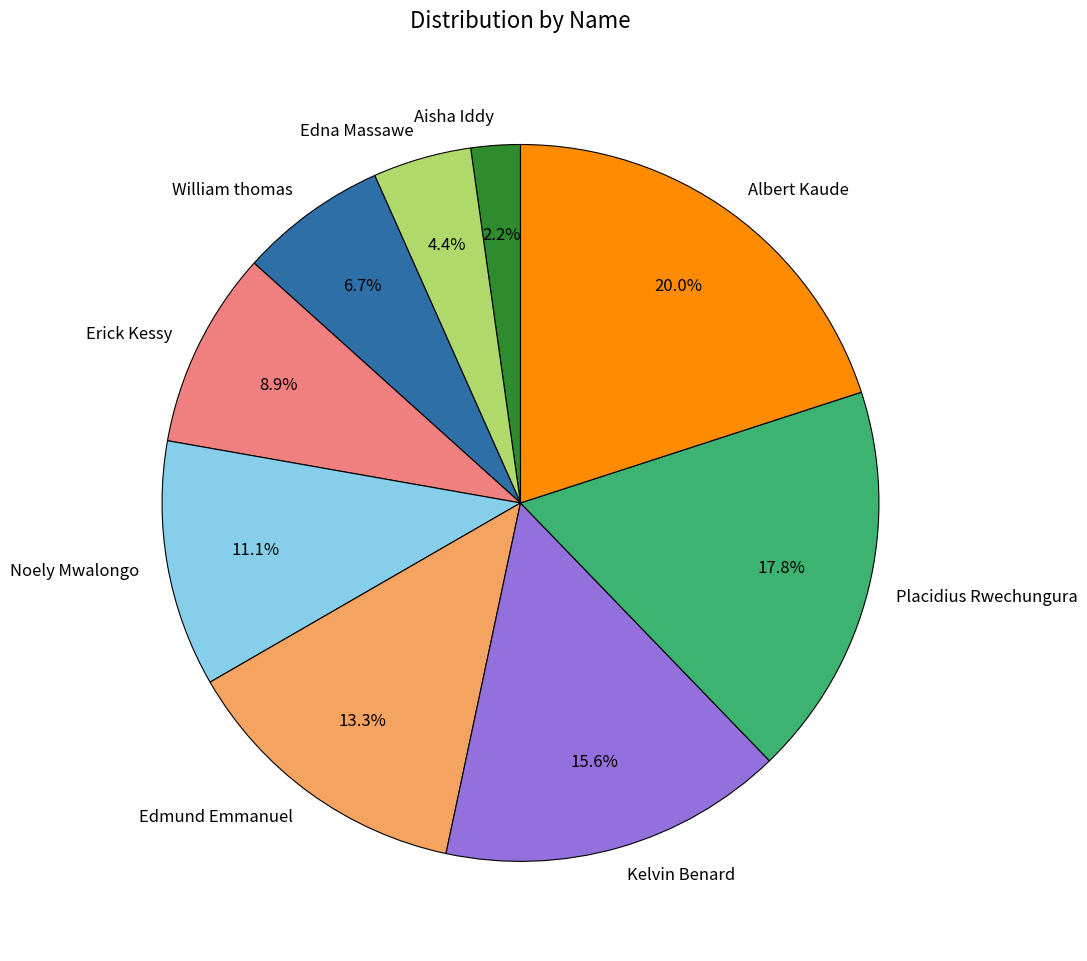

Which slice is the smallest?

Aisha Iddy